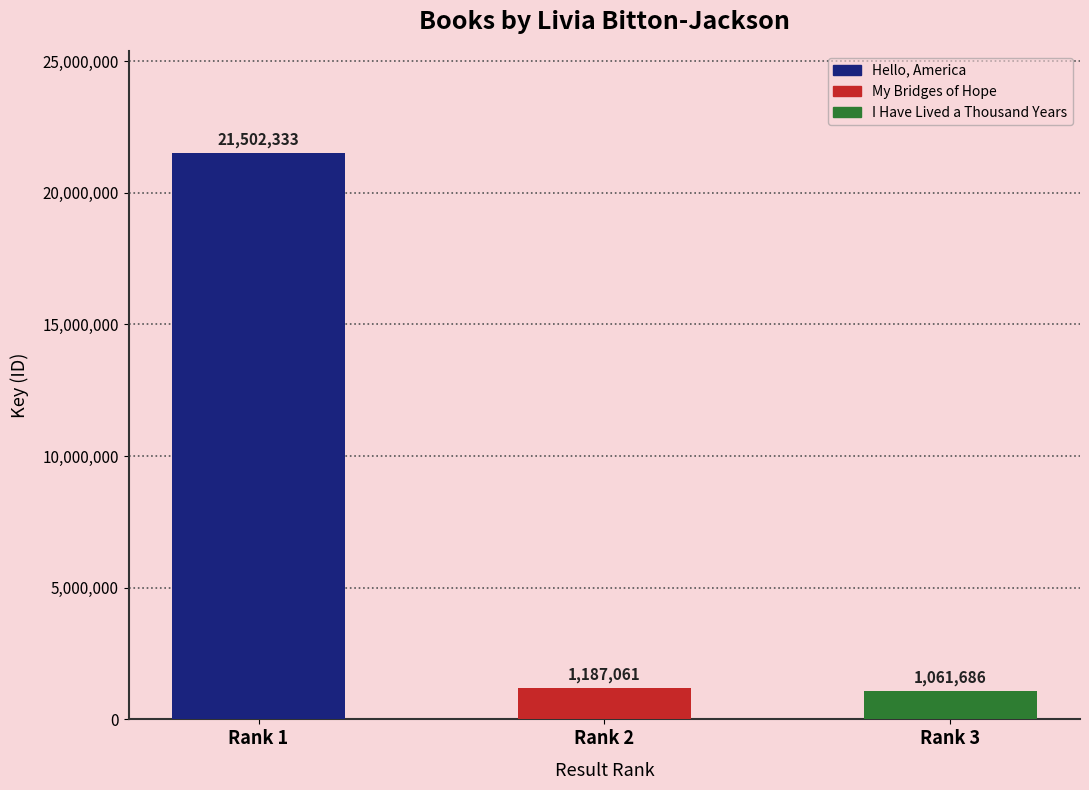

At which label does the data first exceed 1187061?

Hello, America